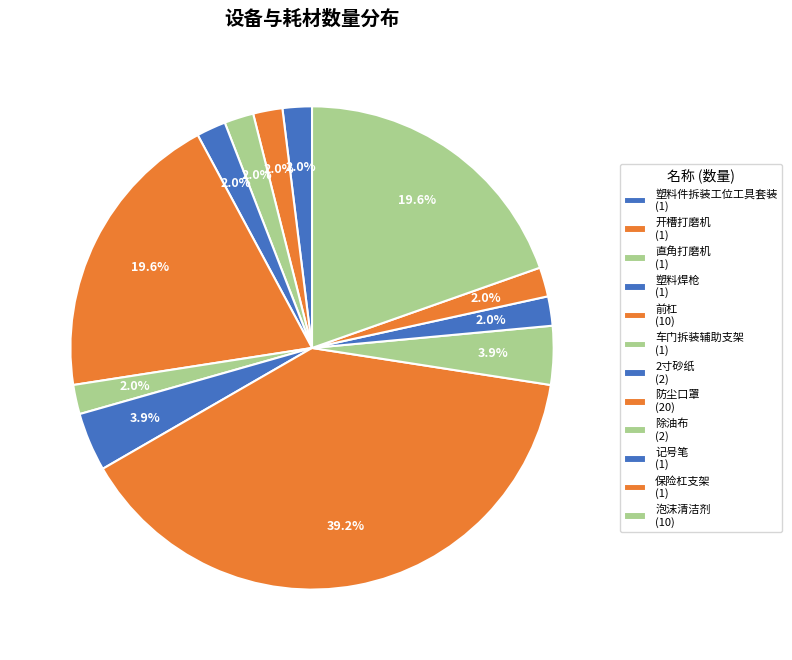

Does 车门拆装辅助支架 represent more than half of the total?

No